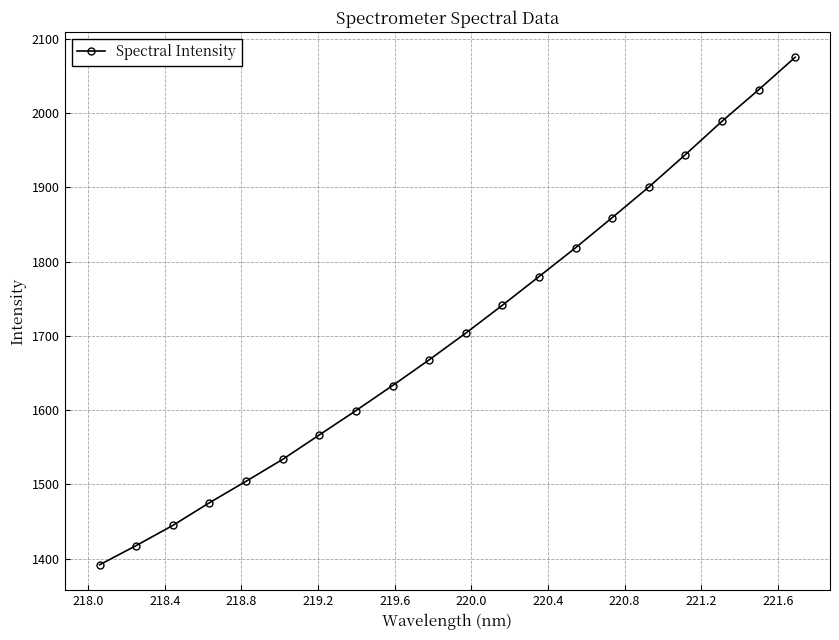

What is the greatest value displayed?

2075.2